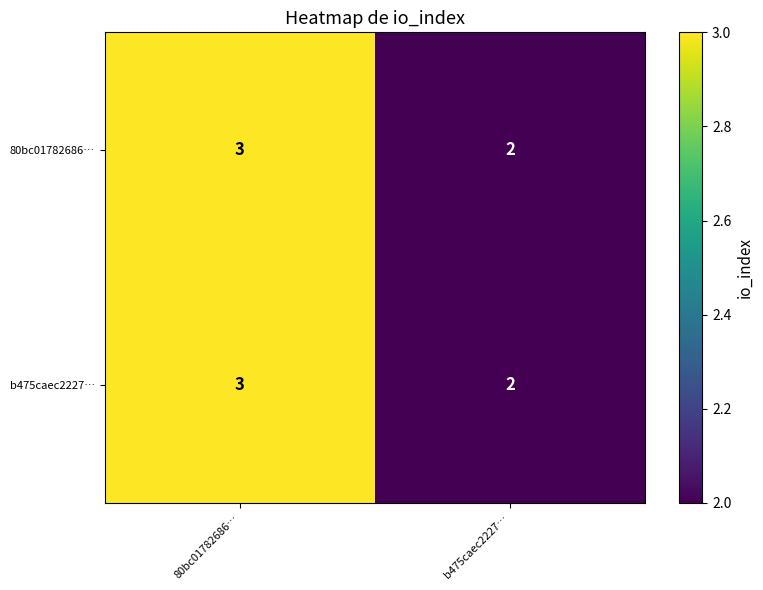

What is the sum of all 80bc01782686… values?

5